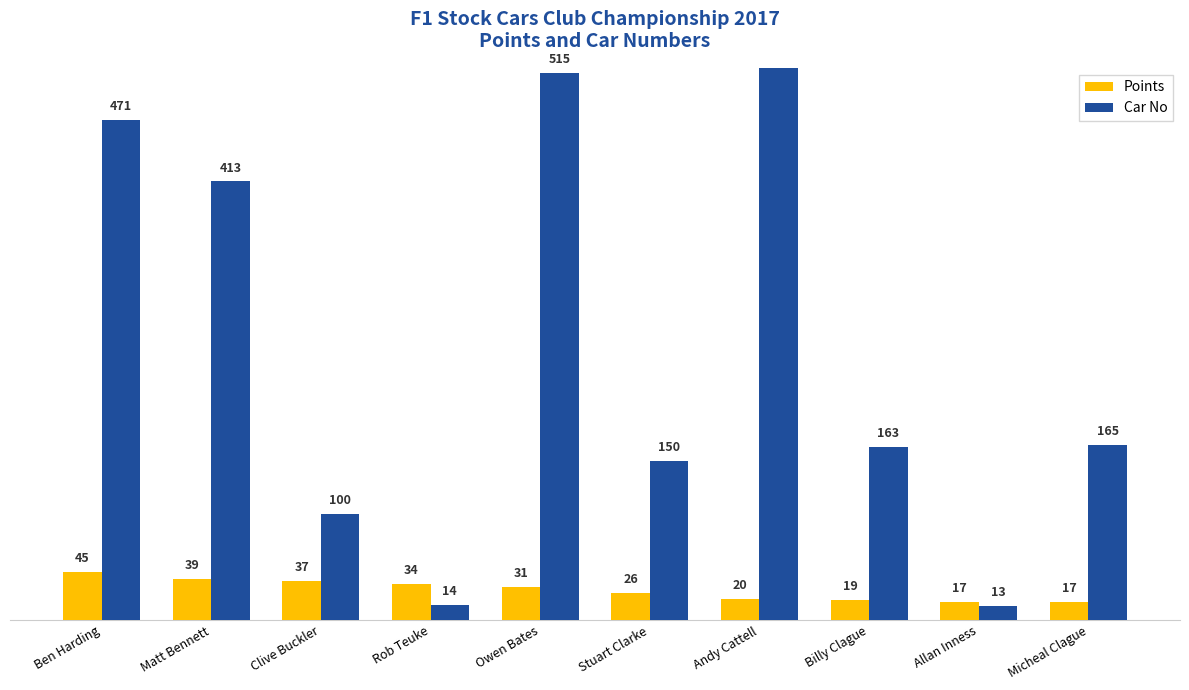

List the series in order of their peak value, highest first.

Car No, Points